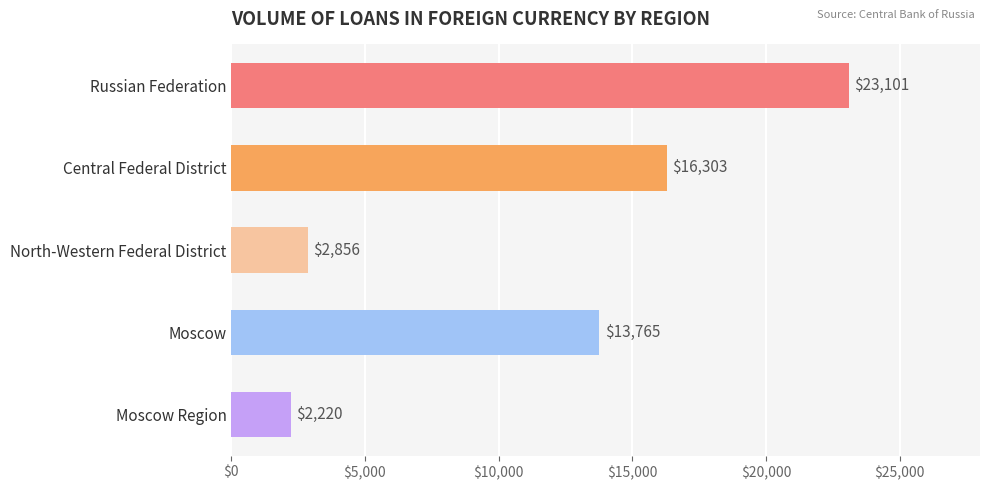

What is the smallest value displayed?

2220